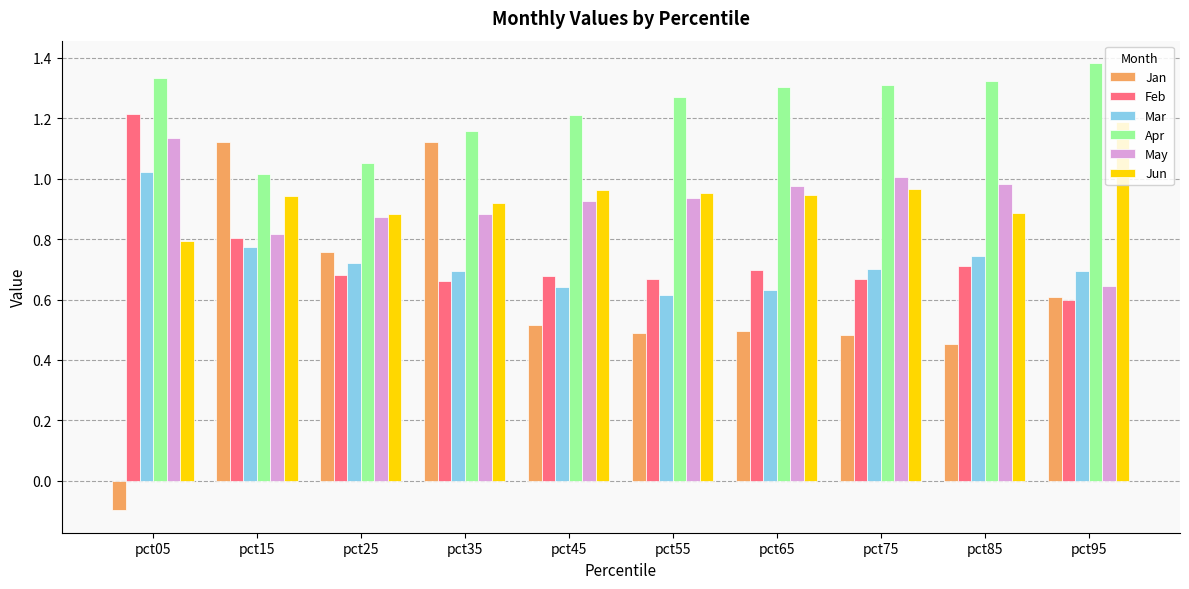

At which label is Jun closest to 0?

pct05